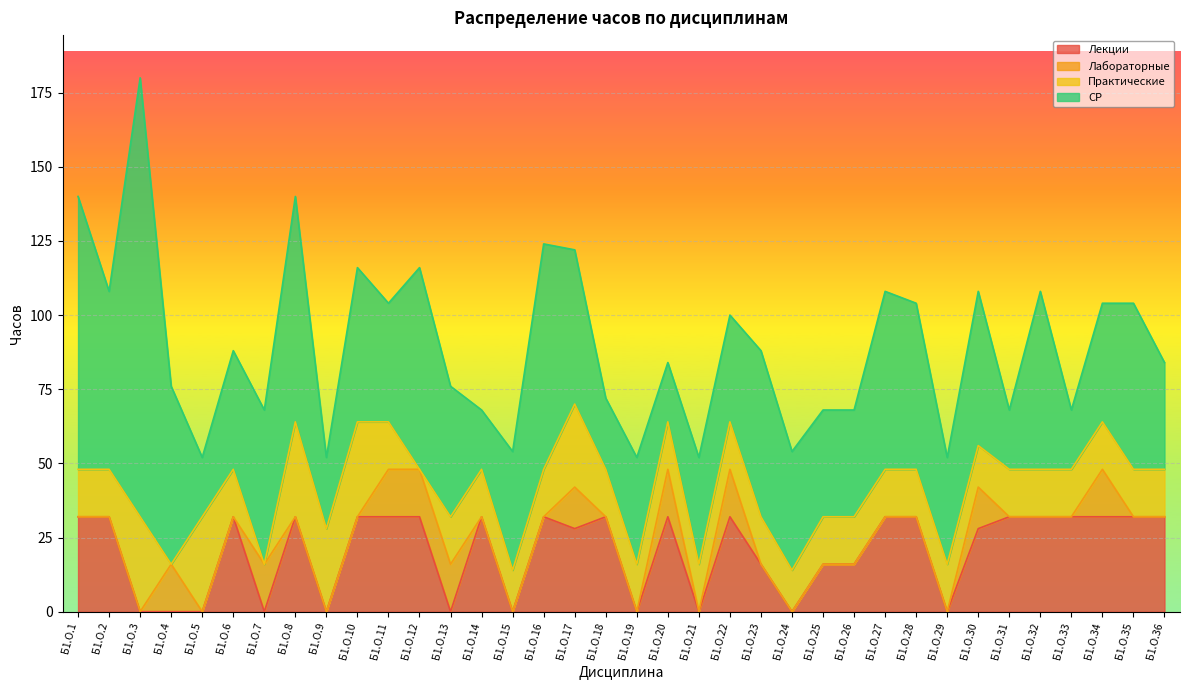

True or false: СР has more than 2 interior local peaks.

True